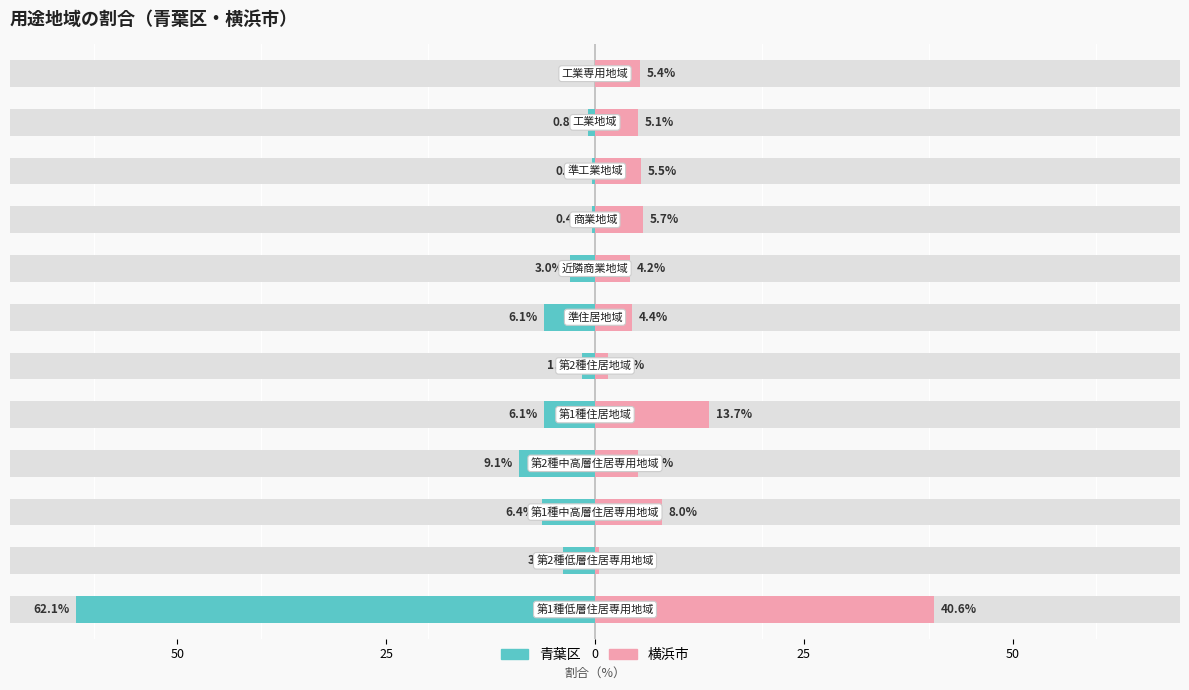

Does the chart contain any negative values?

Yes